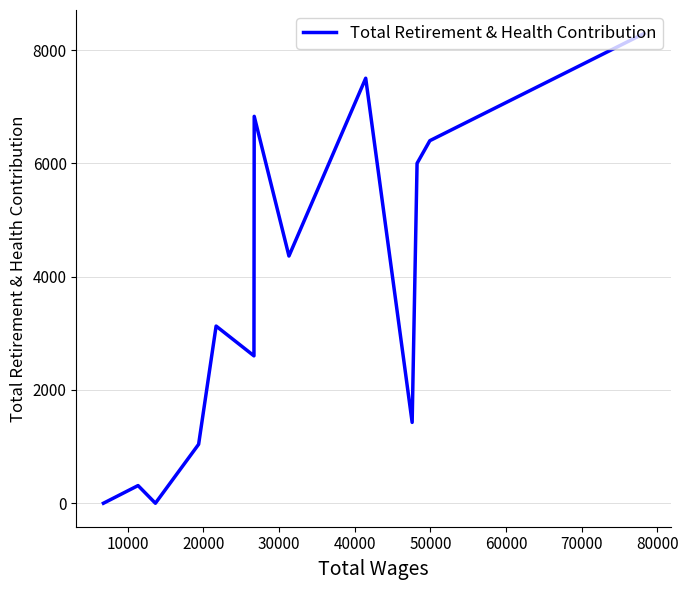

What is the difference between the second highest and minimum values?

7506